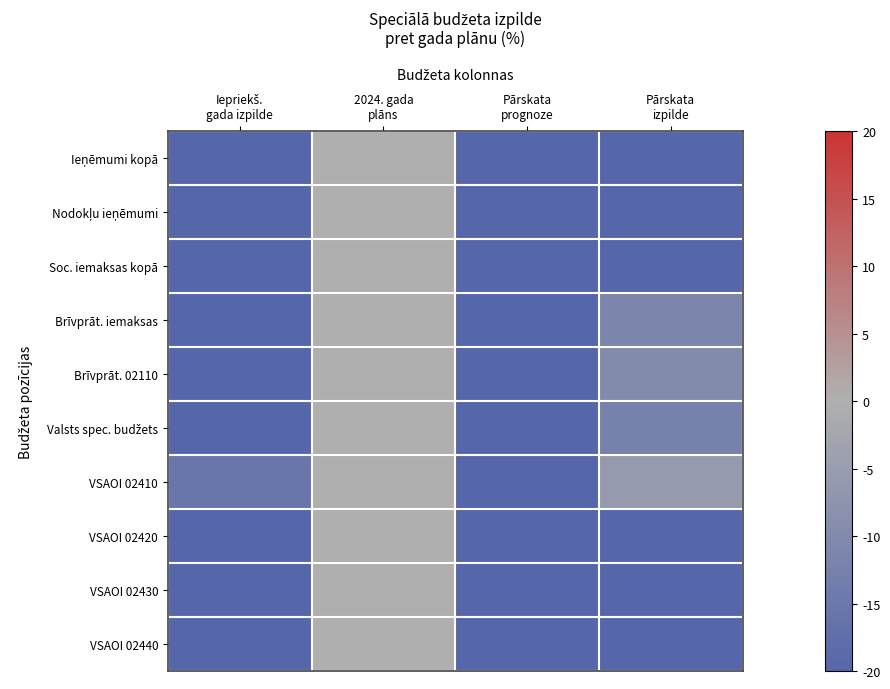

At which category is the sum across all series the highest?

2024. gada
plāns